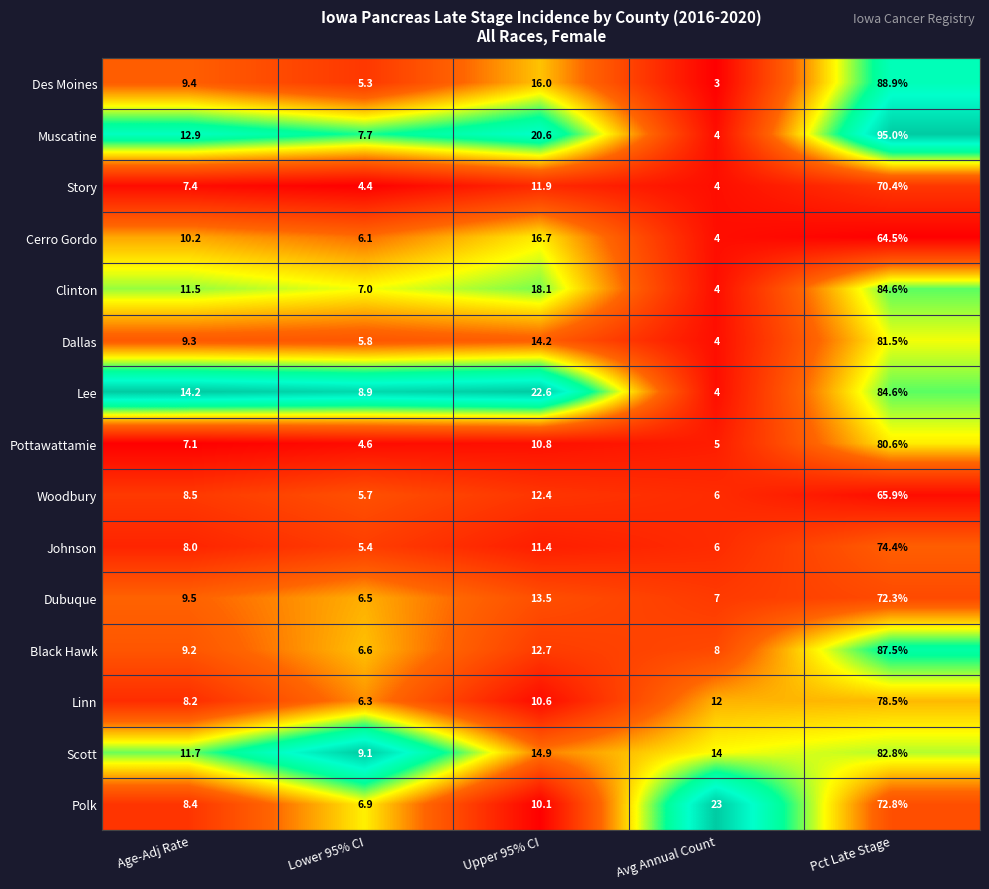

Is it true that Johnson equals 12.3 at Age-Adj Rate?

False